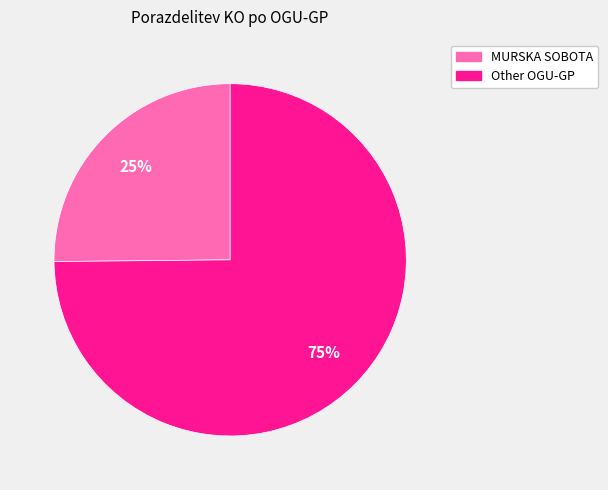

What percentage is the MURSKA SOBOTA slice, to the nearest percent?

25%